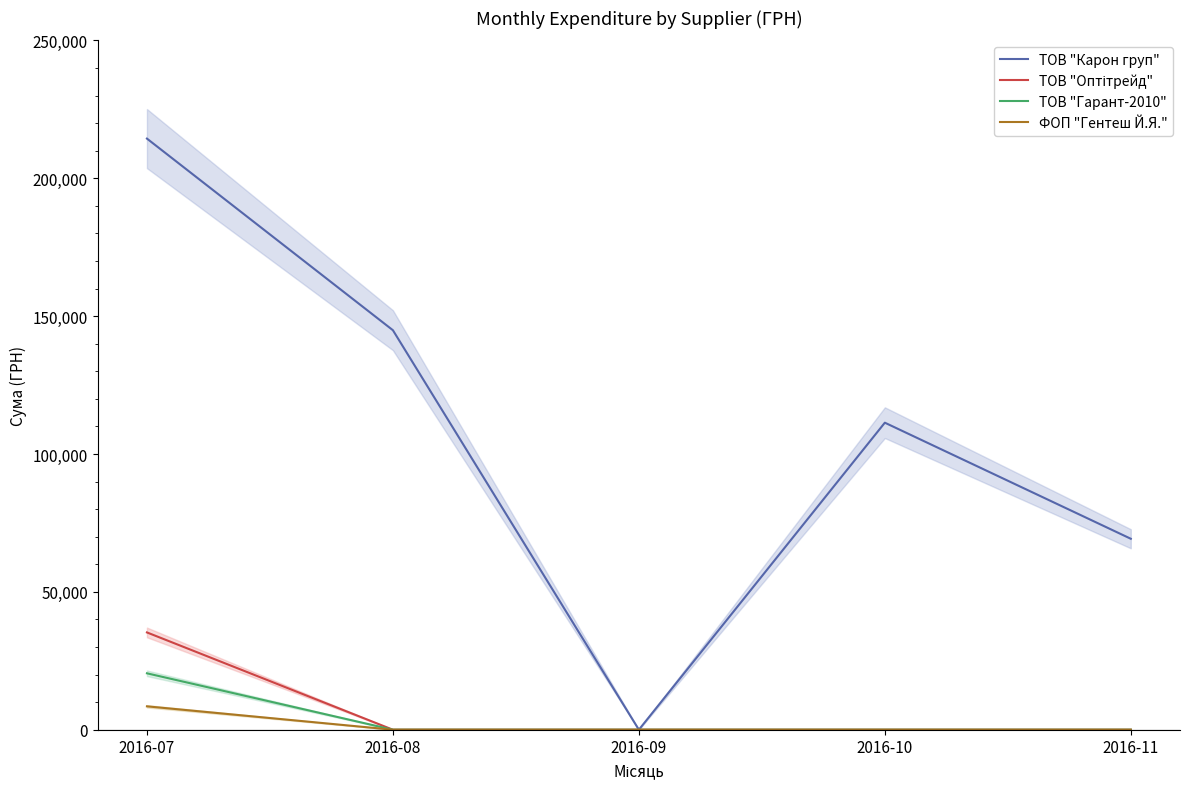

What is the average value of the ТОВ "Гарант-2010" series?

4092.0